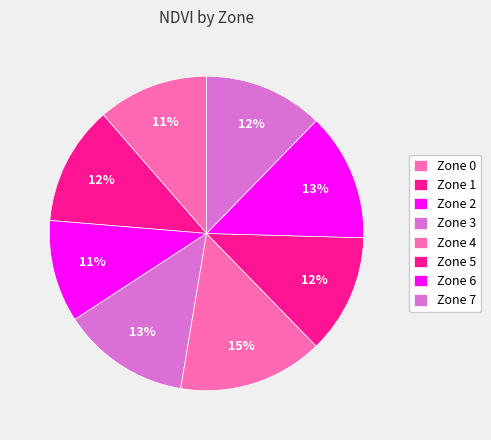

The Zone 2 slice represents 11% of the pie. True or false?

True